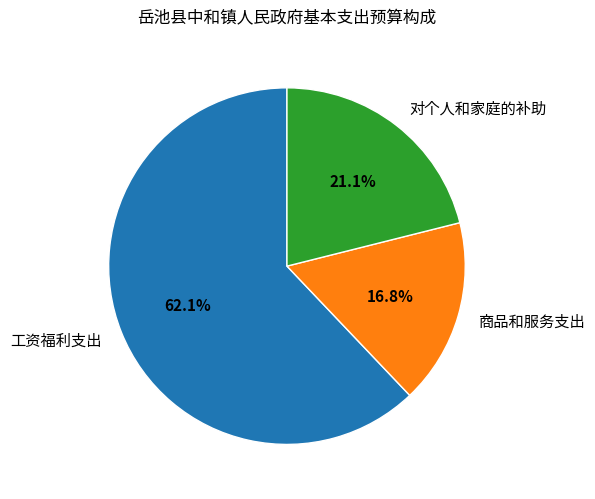

Approximately how many times larger is the value at 商品和服务支出 compared to 工资福利支出?

0.3